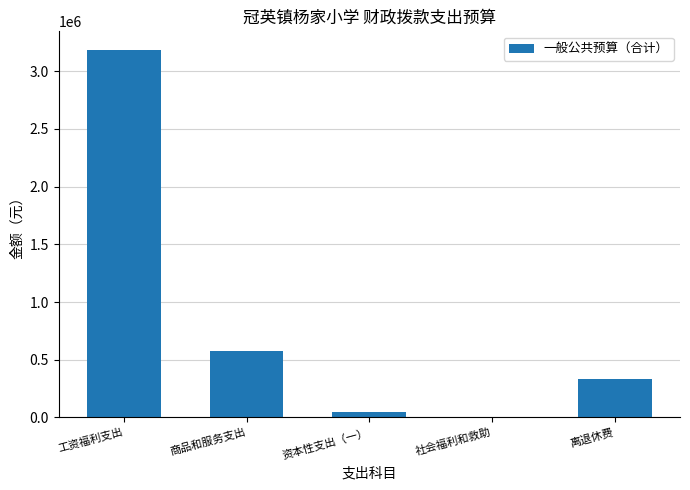

The value at 离退休费 is 335174. True or false?

True